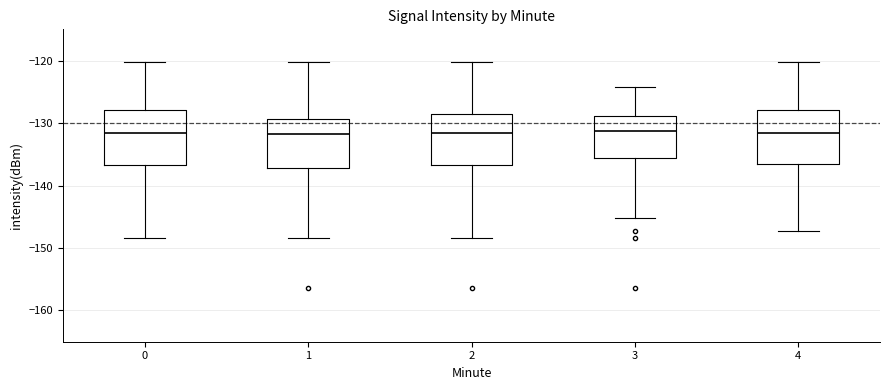

Reading left to right, read every box against the y-axis: the position of its median line, the range the box covers, and the ends of its whiskers. The values are not printed on the chart, so give them approximately, as read against the axis.

0: median -132, box -137 to -128, whiskers -148 to -120
1: median -132, box -137 to -129, whiskers -148 to -120
2: median -132, box -137 to -129, whiskers -148 to -120
3: median -131, box -136 to -129, whiskers -145 to -124
4: median -132, box -137 to -128, whiskers -147 to -120